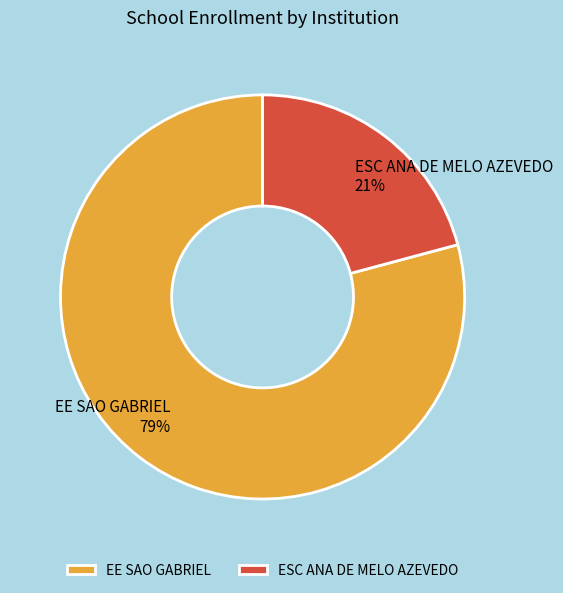

To the nearest percent, what is the difference between the EE SAO GABRIEL and ESC ANA DE MELO AZEVEDO slice percentages?

58%